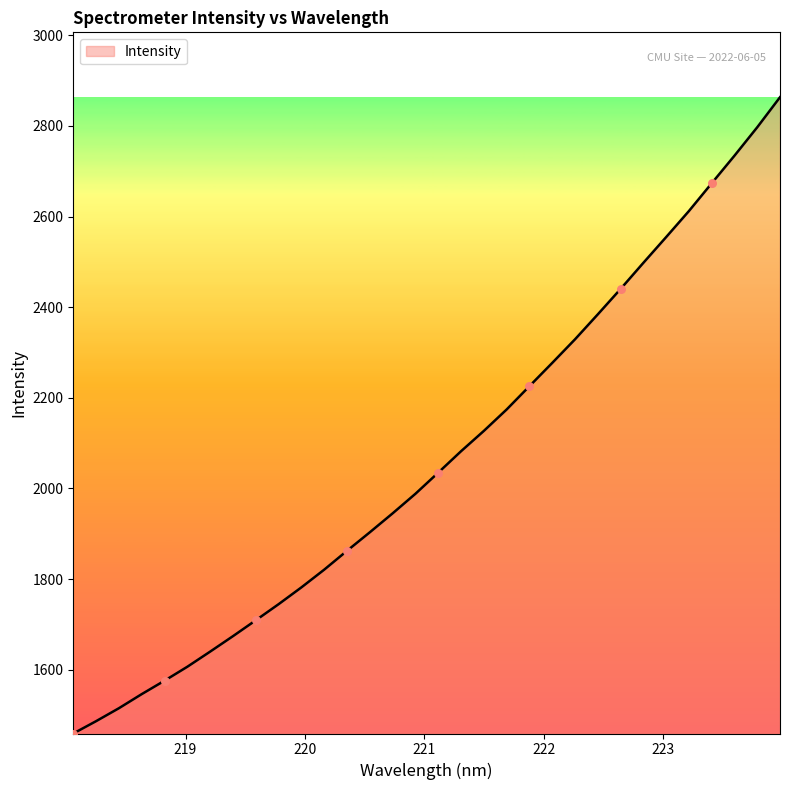

What is the difference between the maximum and minimum values?

1404.1